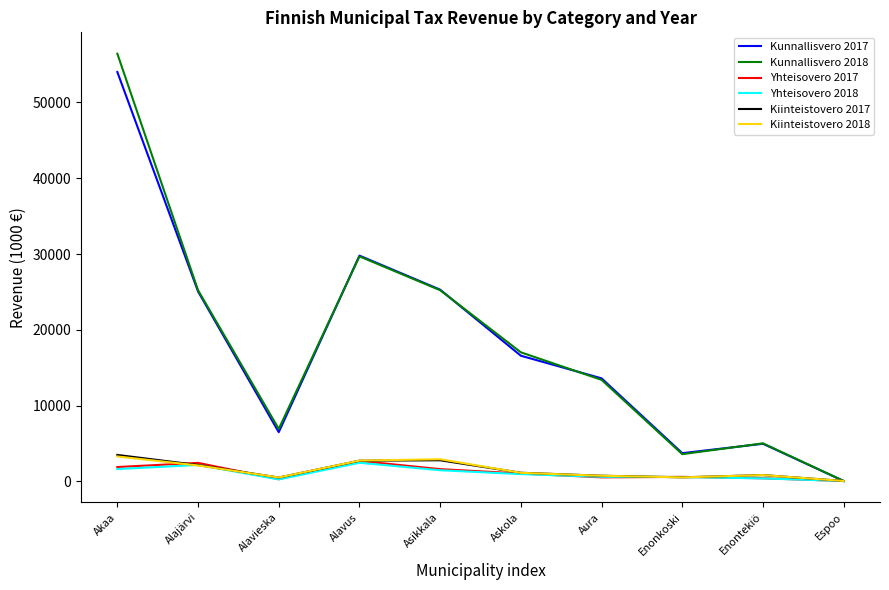

What is the minimum value for Yhteisovero 2018?

52.0